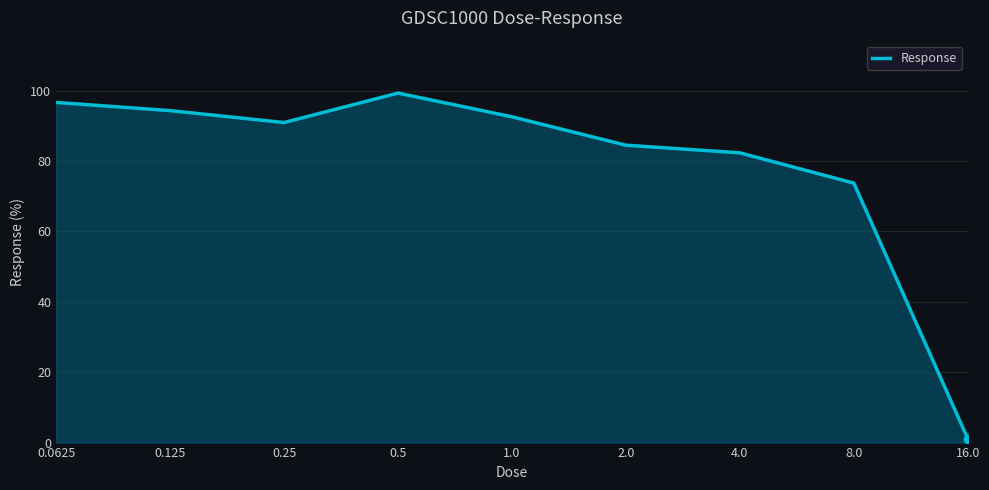

What is the greatest value displayed?

99.3